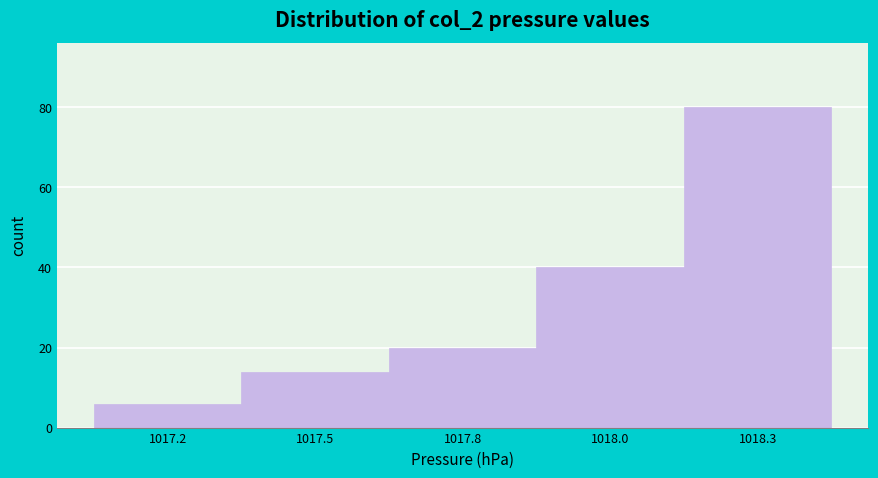

Reading left to right, what are all the values shown in this chart?

6	14	20	40	80